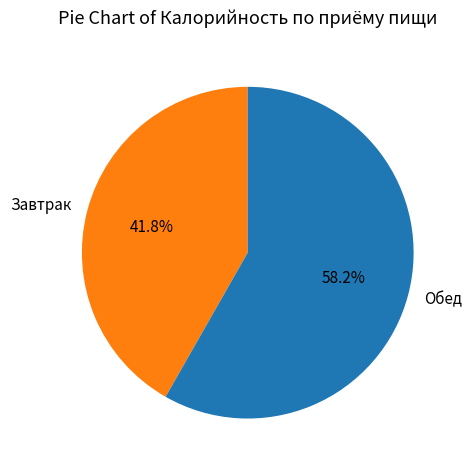

What is the ratio of the value at Обед to the value at Завтрак?

1.4